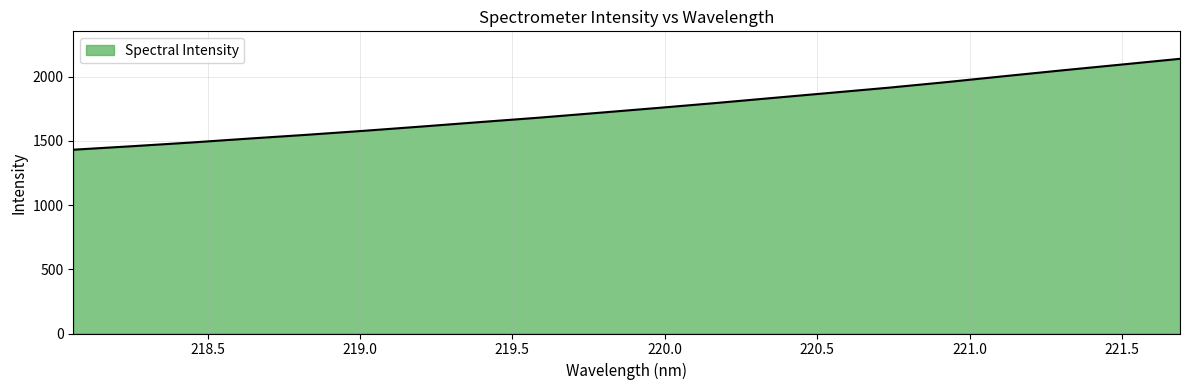

What is the average value?

1753.8